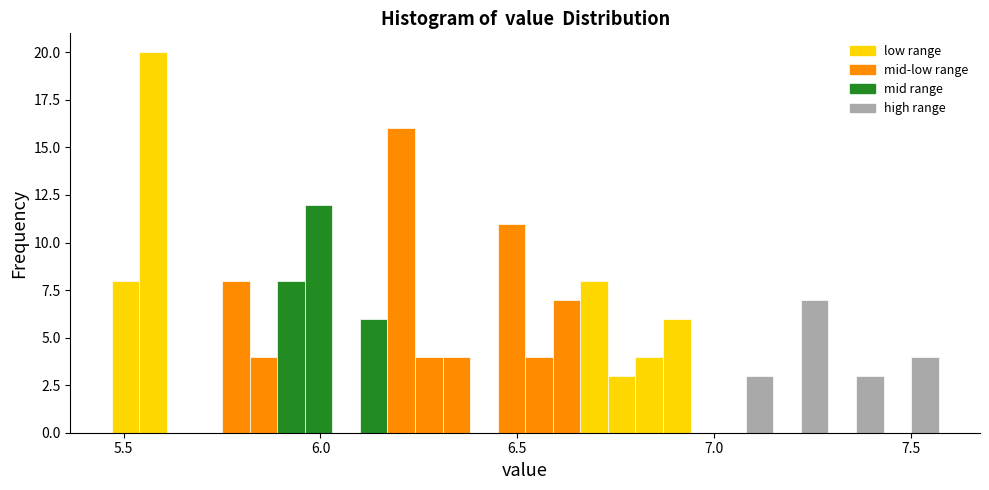

Around what value on the x-axis is the tallest bar? Give the approximate position of its centre, as read against the axis.

5.60